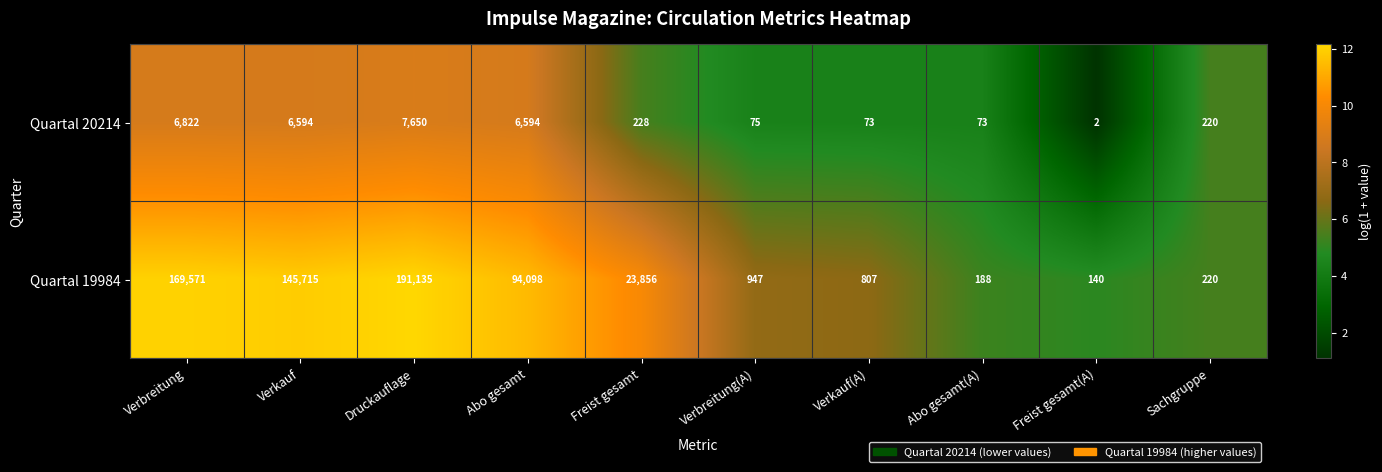

Is it true that Quartal 20214 equals 7650 at Druckauflage?

True